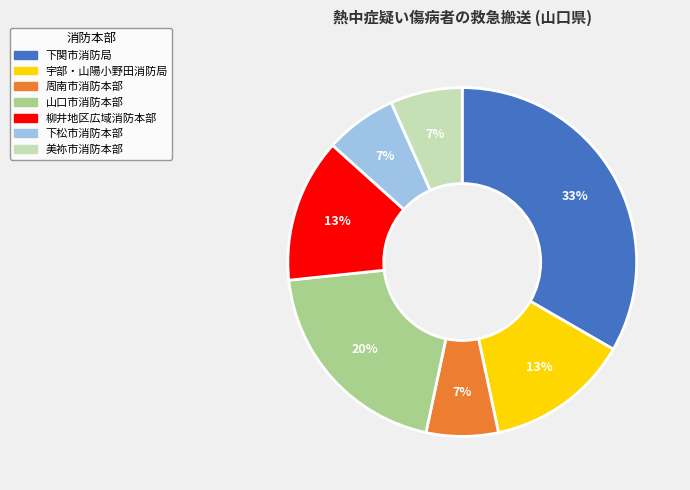

Is it true that 周南市消防本部 is 7% of the pie?

True